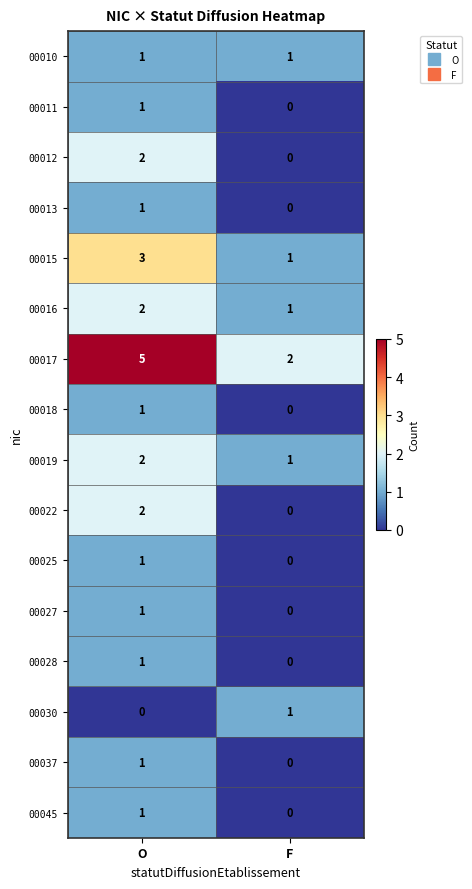

What is the difference between the 00017 values at O and F?

3